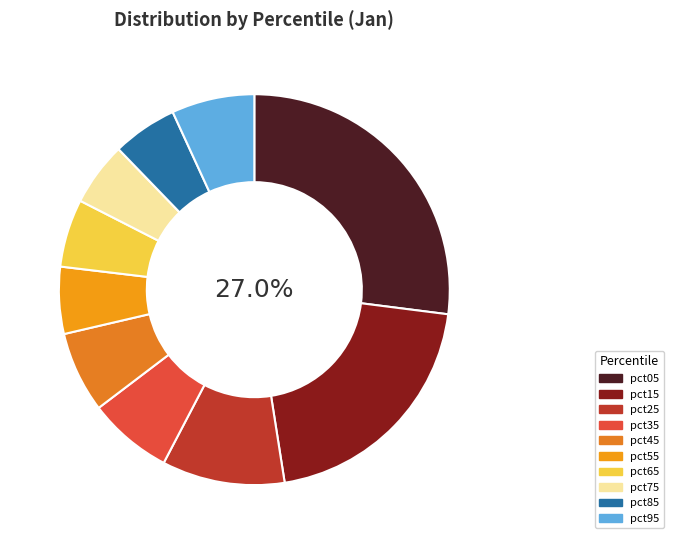

To the nearest percent, what is the difference between the largest and smallest slice percentages?

22%